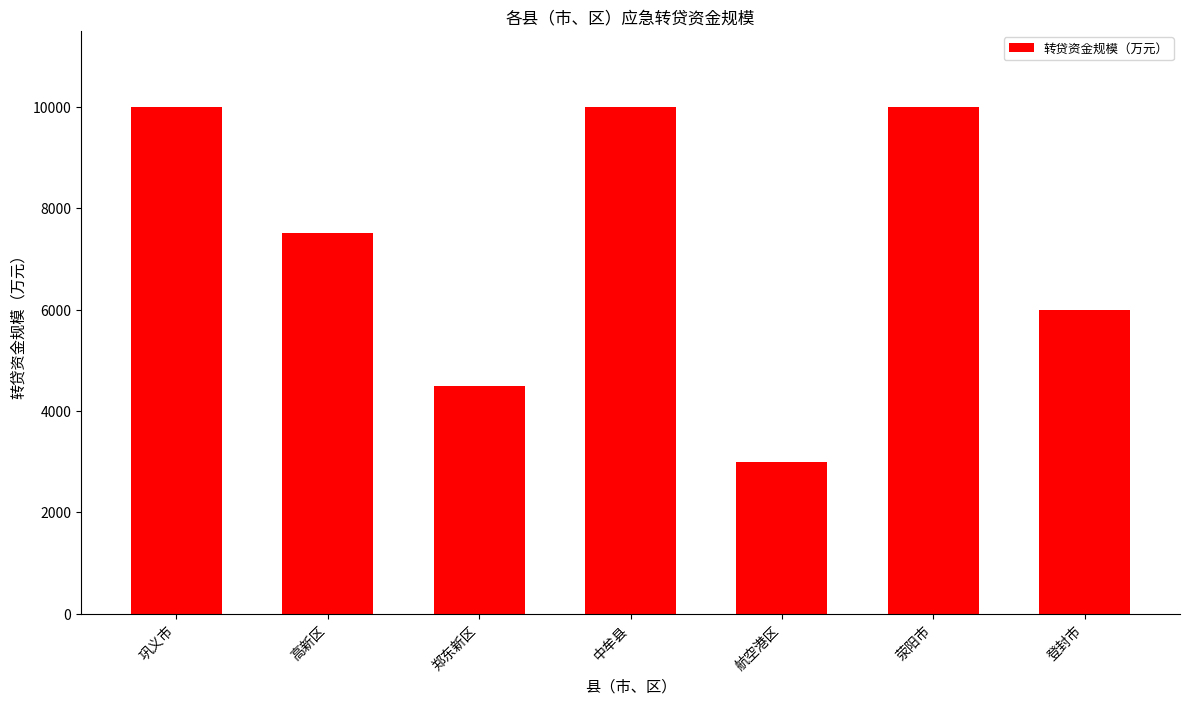

What is the smallest value displayed?

3000